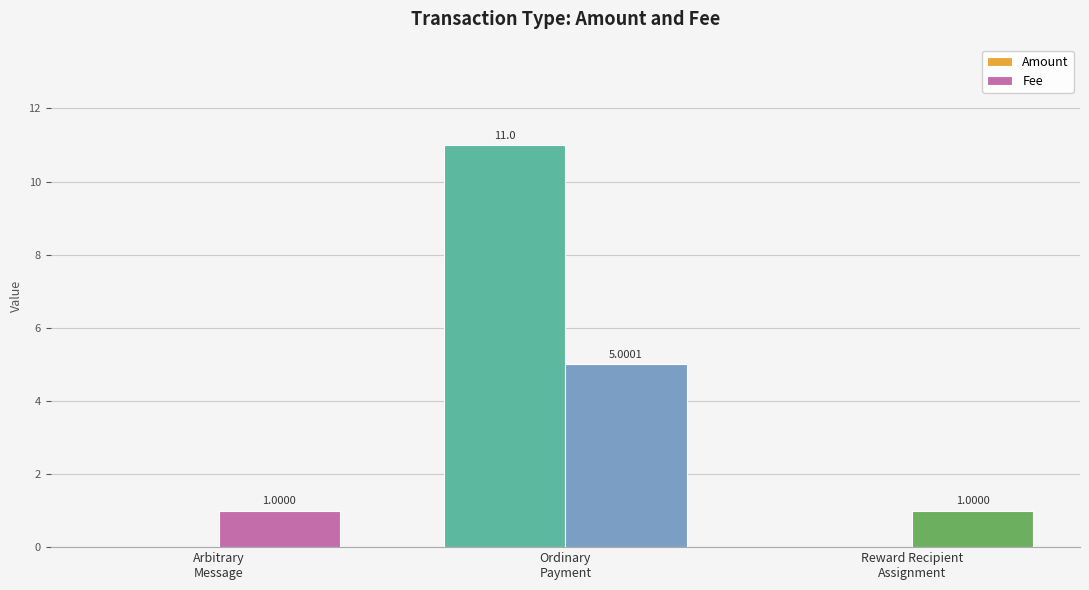

Are the bars horizontal?

No